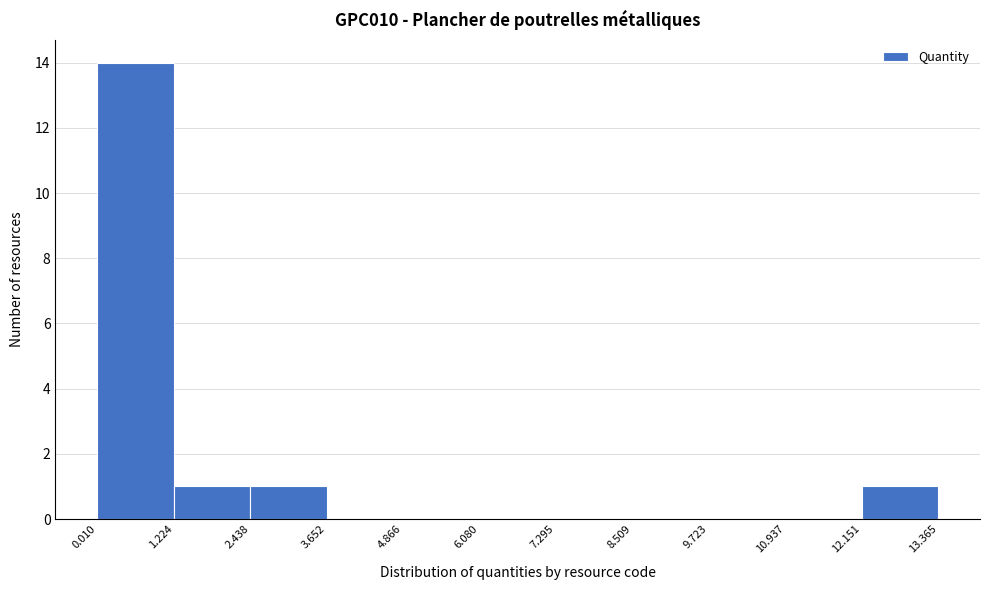

Reading left to right, transcribe this chart: for each bar, give the range it covers on the x-axis and its height. The values are not printed on the chart, so give them approximately, as read against the axis.

0.010 to 1.224: 14
1.224 to 2.438: 1
2.438 to 3.652: 1
3.652 to 4.866: 0
4.866 to 6.080: 0
6.080 to 7.295: 0
7.295 to 8.509: 0
8.509 to 9.723: 0
9.723 to 10.937: 0
10.937 to 12.151: 0
12.151 to 13.365: 1